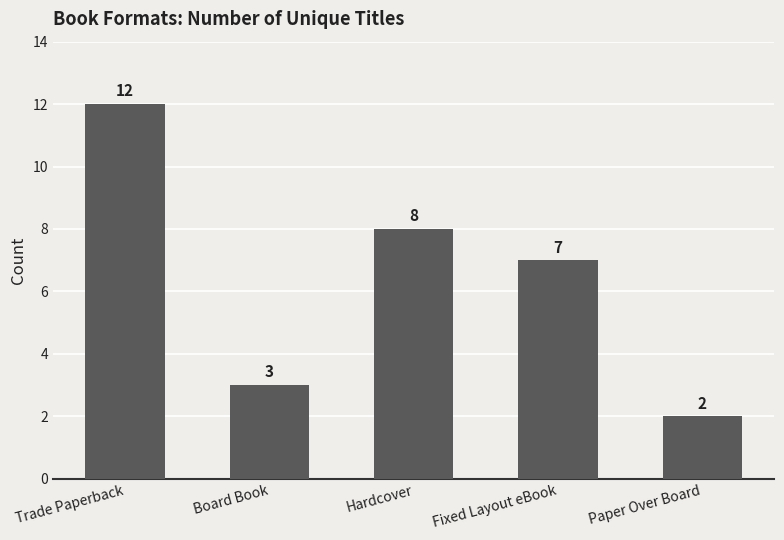

List the labels in order of value, smallest first.

Paper Over Board, Board Book, Fixed Layout eBook, Hardcover, Trade Paperback